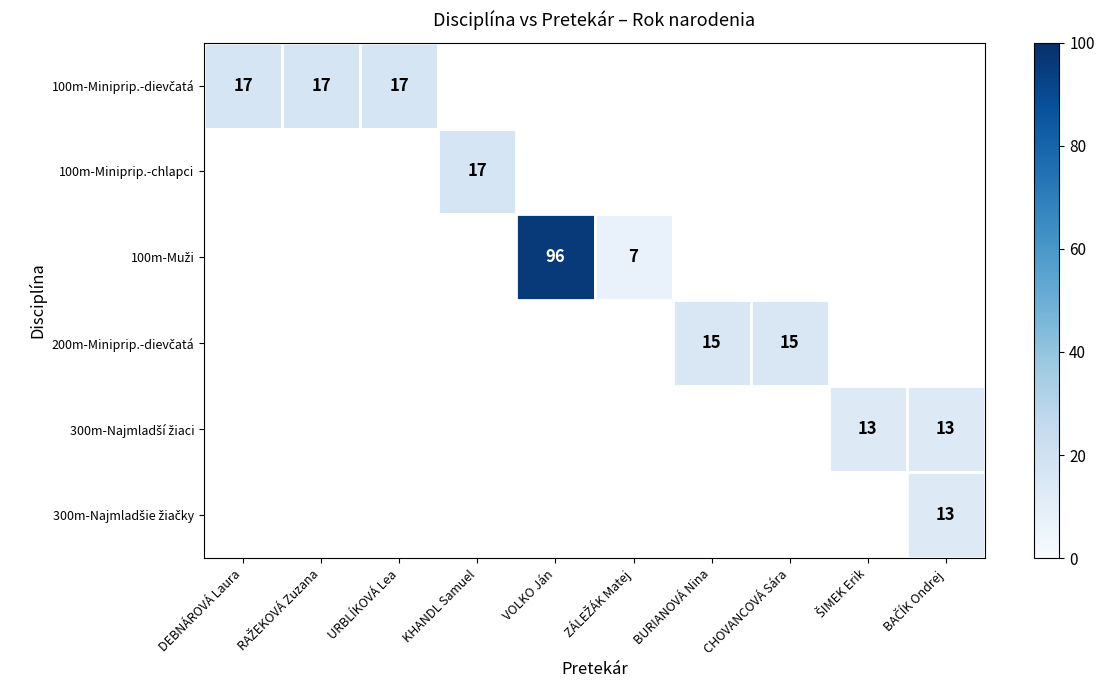

What is the minimum value shown in the chart?

7.0